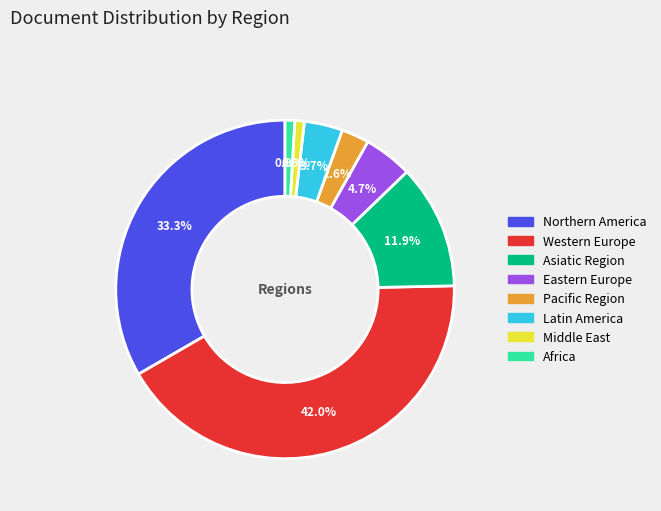

To the nearest percent, what is the difference between the largest and smallest slice percentages?

41%